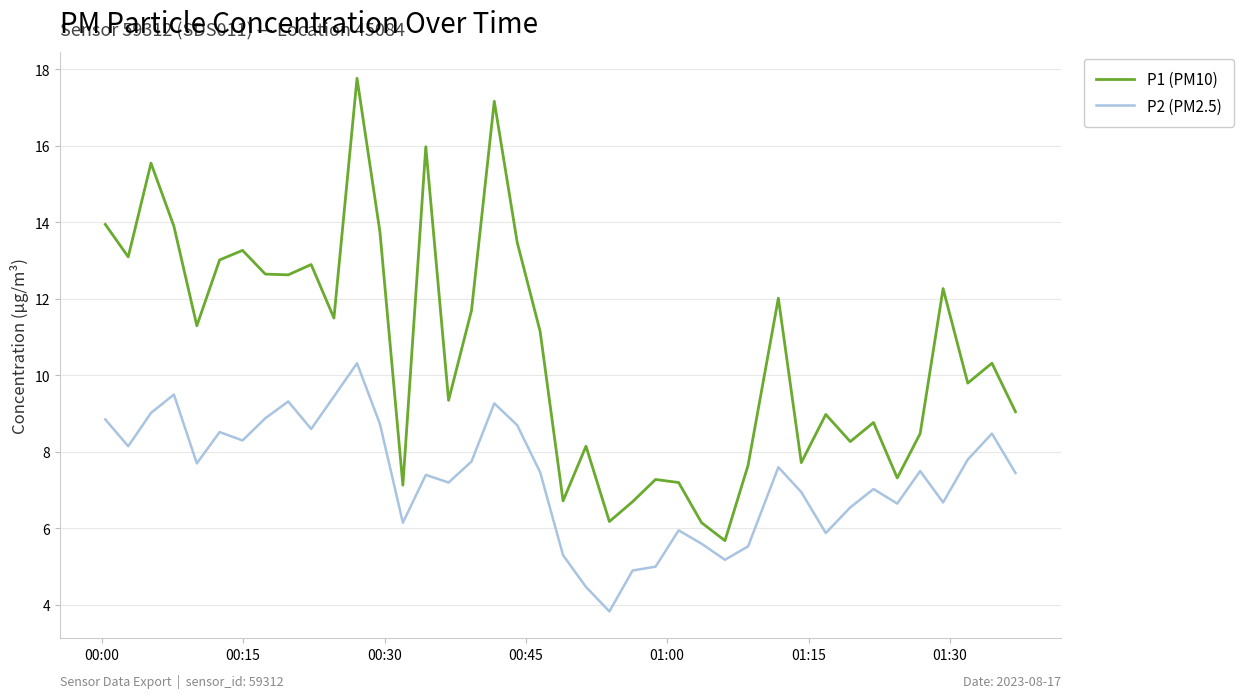

Rank the series by their average value, from lowest to highest.

P2 (PM2.5), P1 (PM10)